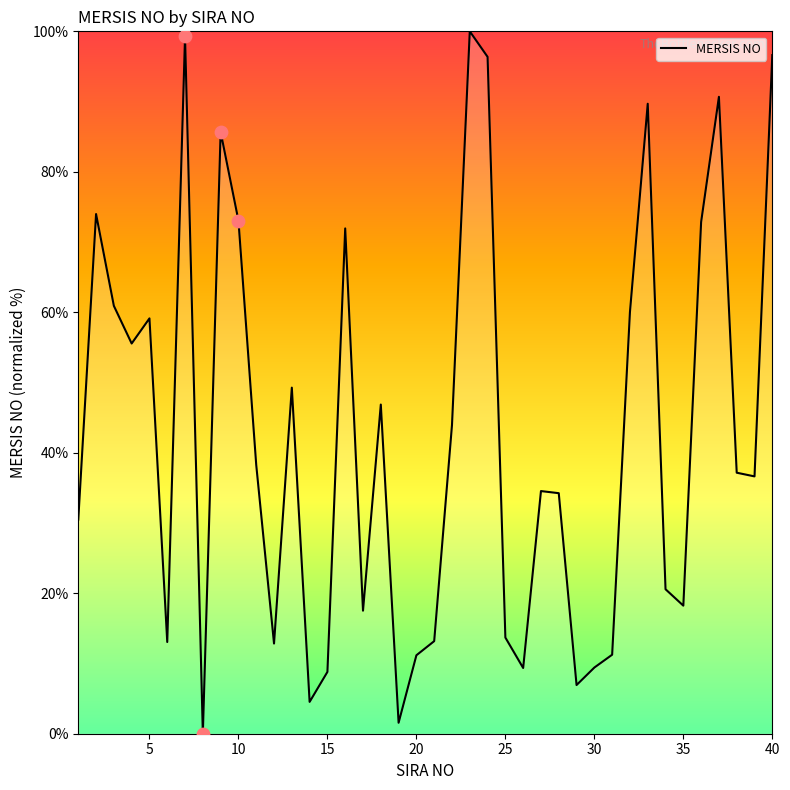

What is the difference between the maximum and minimum values?

100.0